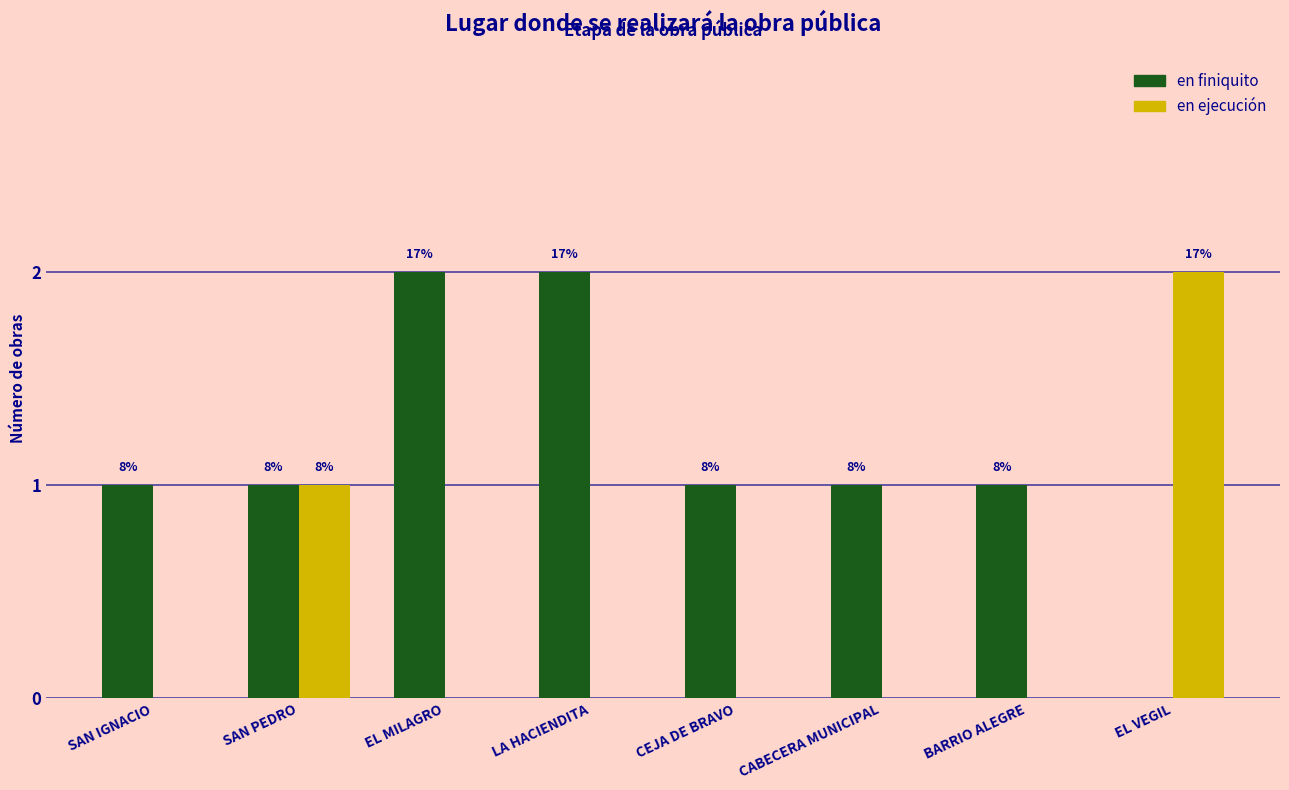

What are all the series names shown in the legend?

en finiquito, en ejecución